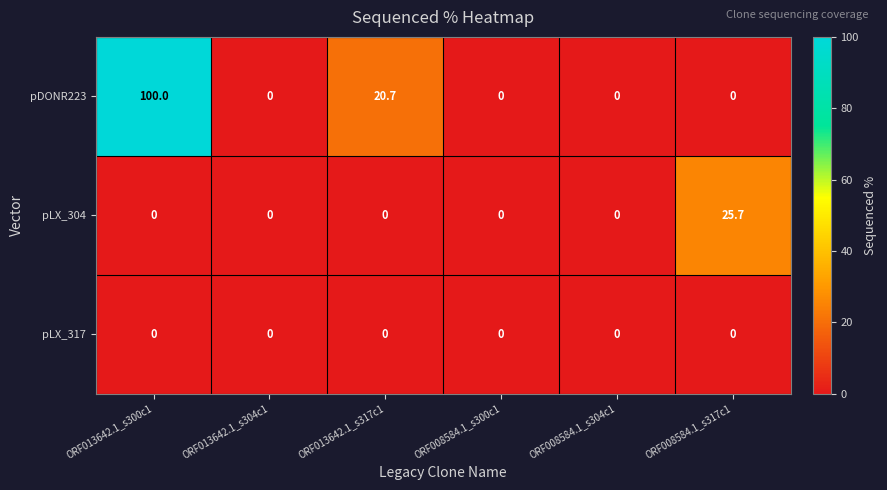

Rank the series by their average value, from lowest to highest.

pLX_317, pLX_304, pDONR223